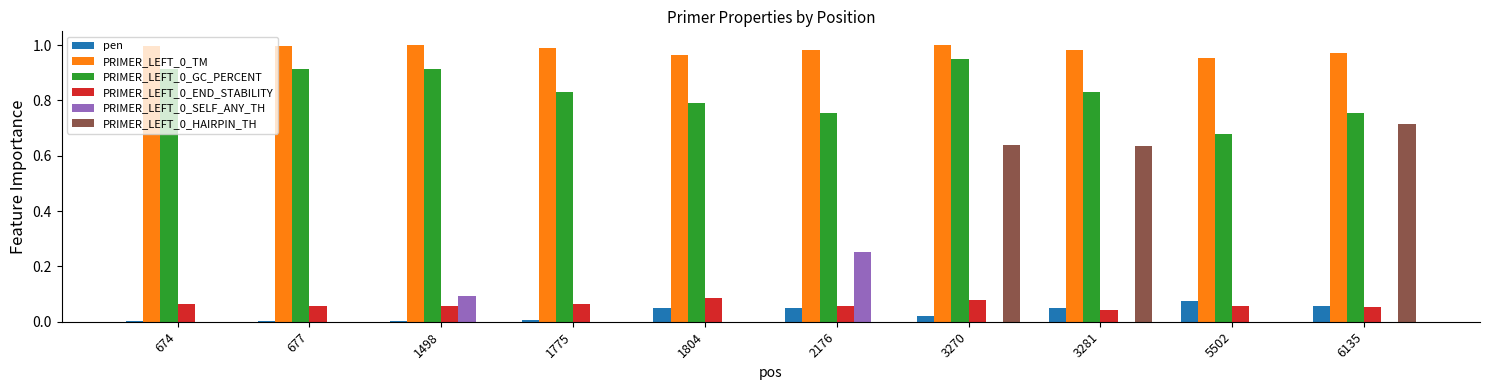

What is the total value across all series at 2176?

2.1